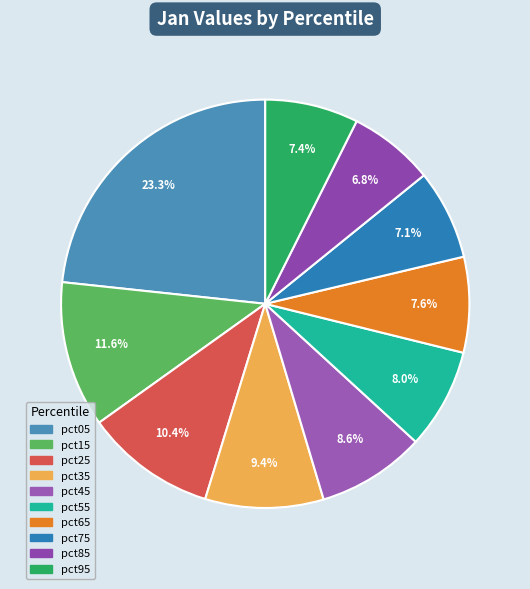

To the nearest percent, what portion does pct55 represent?

8%